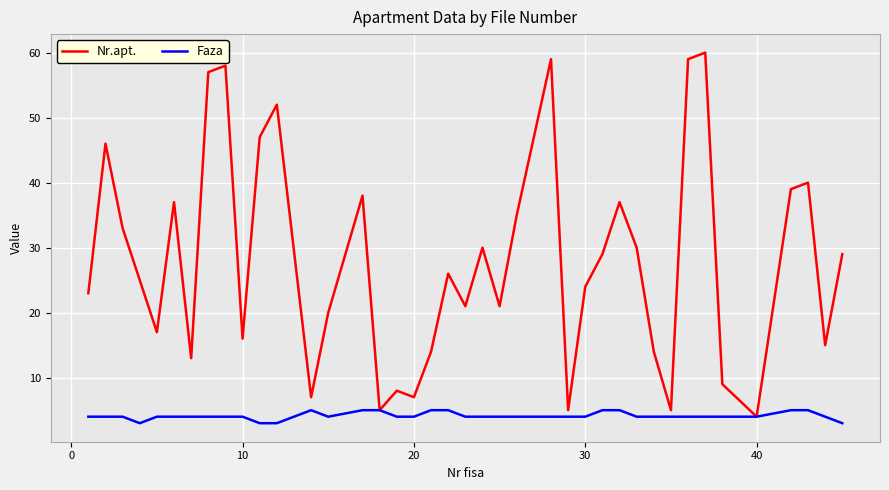

Which series has the widest spread of values?

Nr.apt.